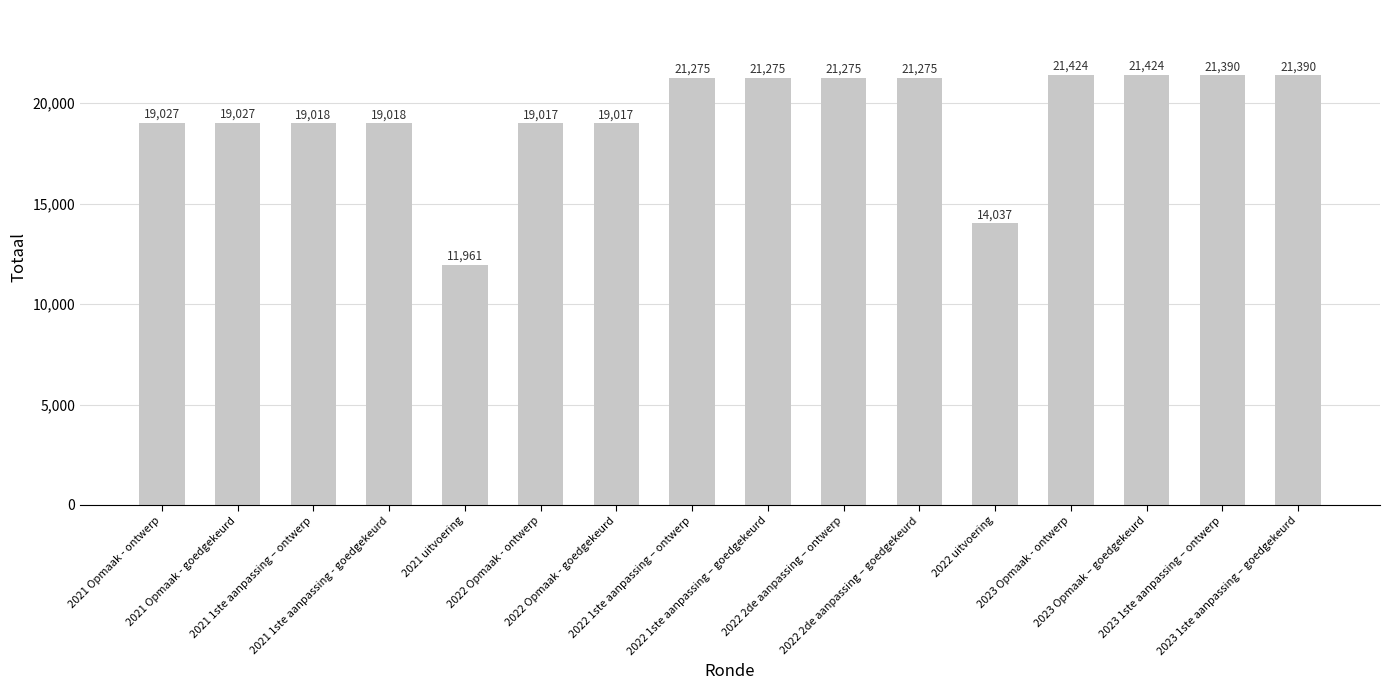

Approximately how many times larger is the value at 2021 Opmaak - ontwerp compared to 2021 Opmaak - goedgekeurd?

1.0